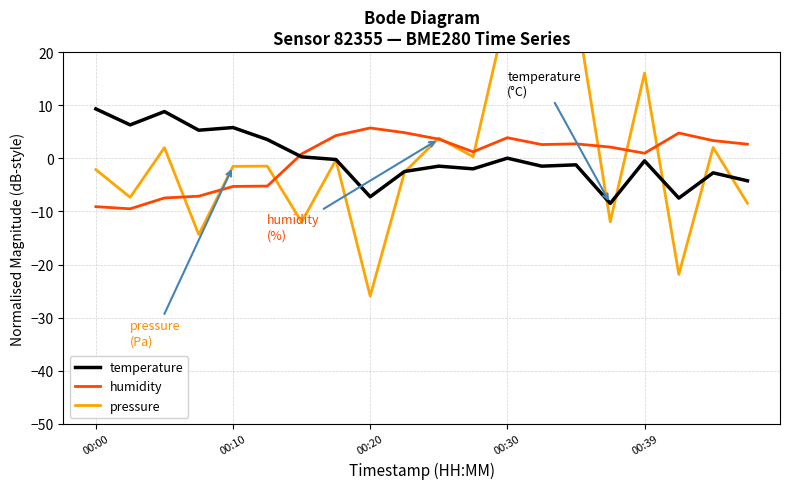

What is the highest value of the temperature series?

9.3